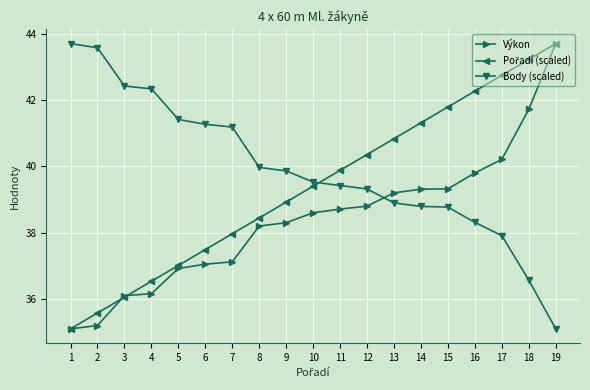

At how many categories does at least one series exceed 39?

19